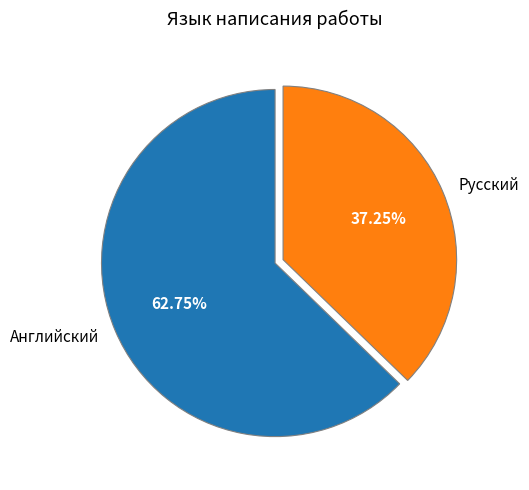

How many slices are in this pie chart?

2